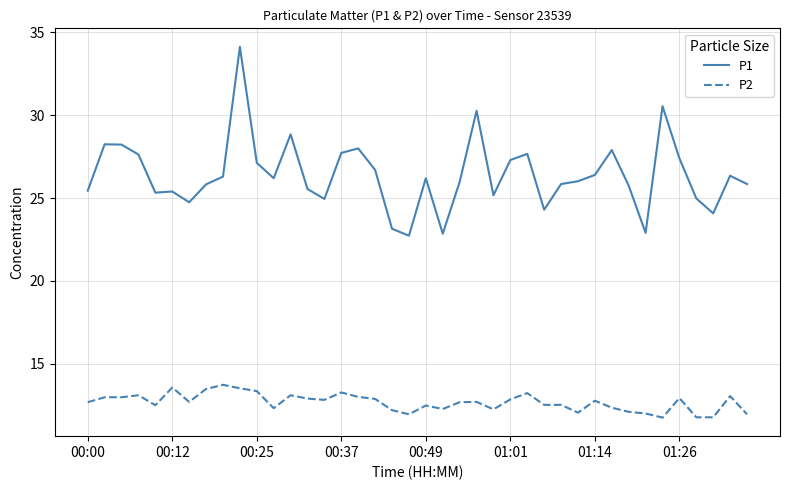

Which series has the largest total across all categories?

P1